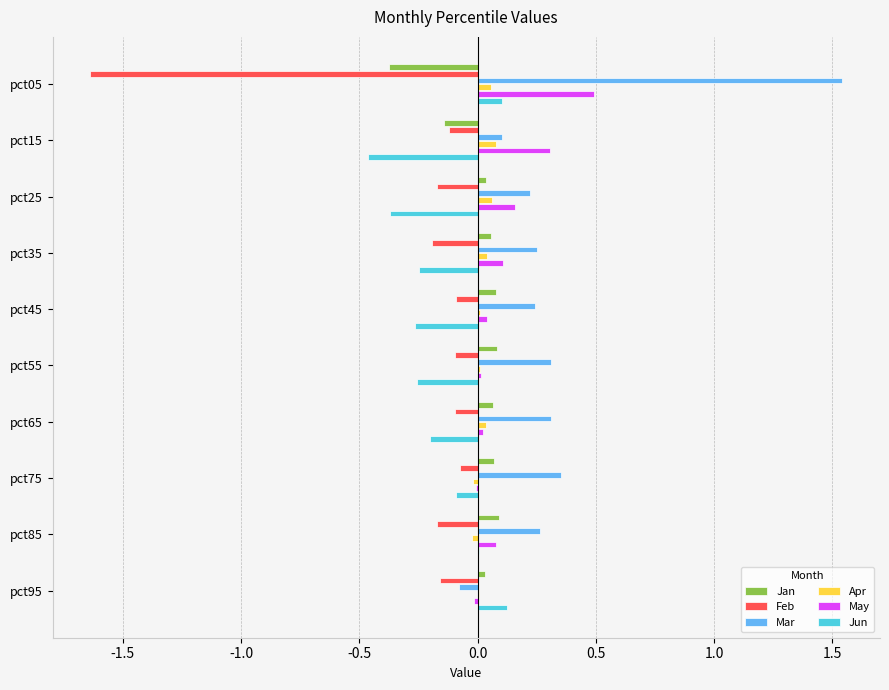

What are all the series names shown in the legend?

Jan, Feb, Mar, Apr, May, Jun